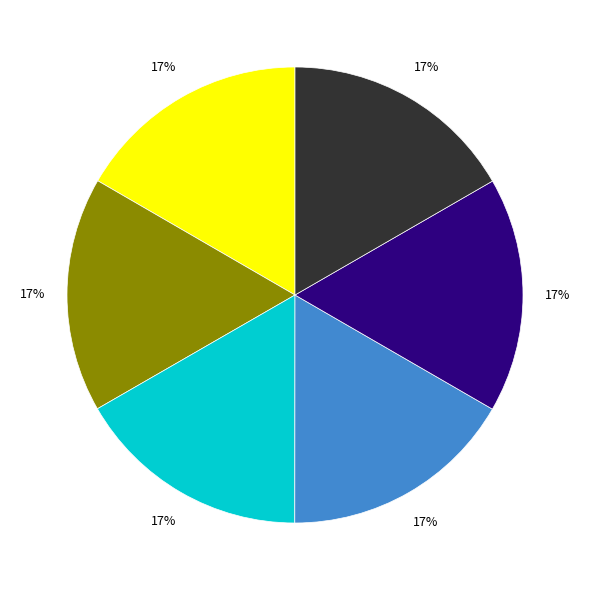

How many slices are in this pie chart?

6